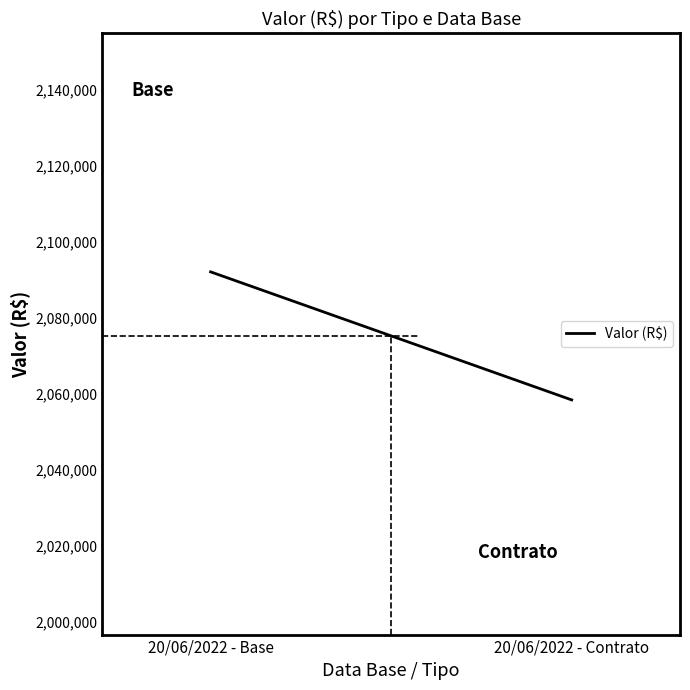

What is the difference between the values at 20/06/2022 - Base and 20/06/2022 - Contrato?

33694.8